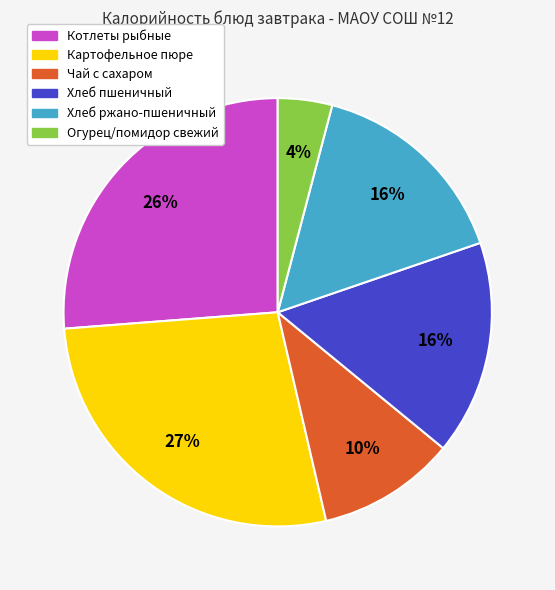

Between Огурец/помидор свежий and Чай с сахаром, which is larger?

Чай с сахаром